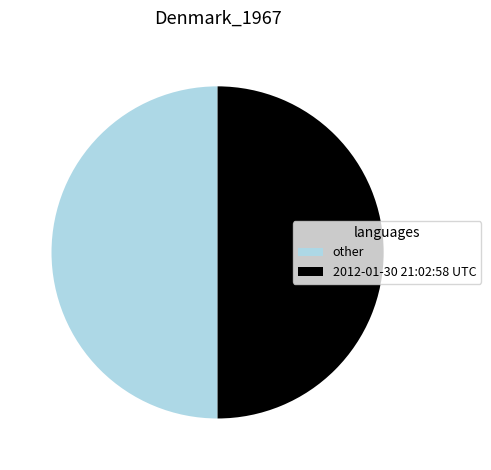

Do other and 2012-01-30 21:02:58 UTC together represent more than half of the pie?

Yes